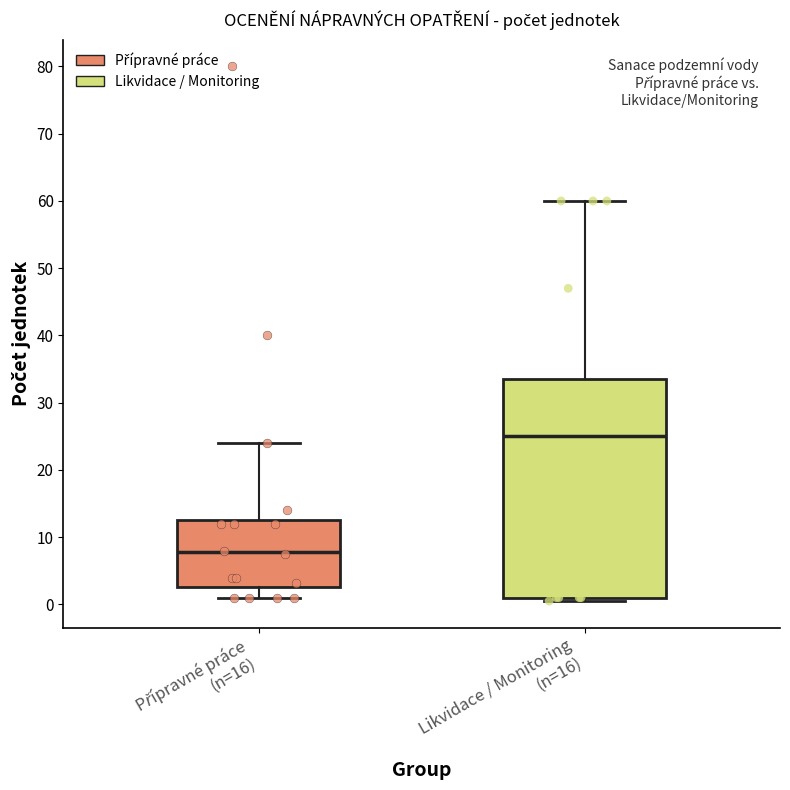

Which box's median line is the highest?

Likvidace / Monitoring (n=16)